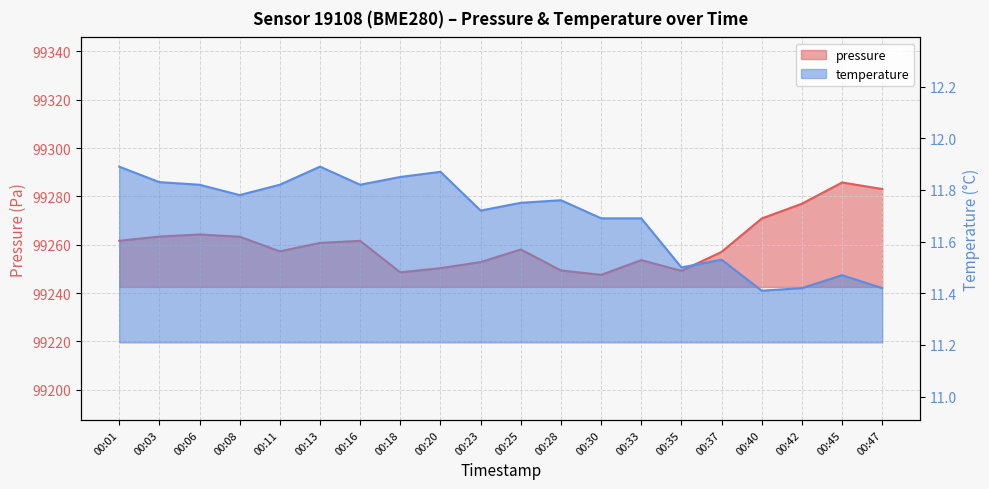

Which series has the largest range (max minus min)?

pressure